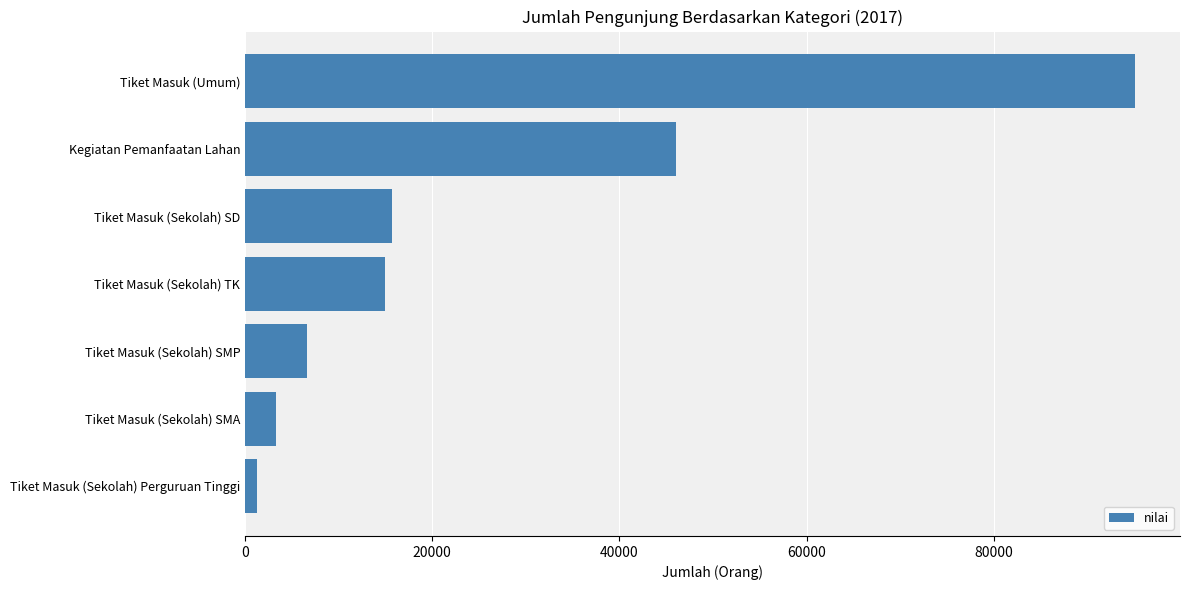

What is the difference between the maximum and second lowest values?

91835